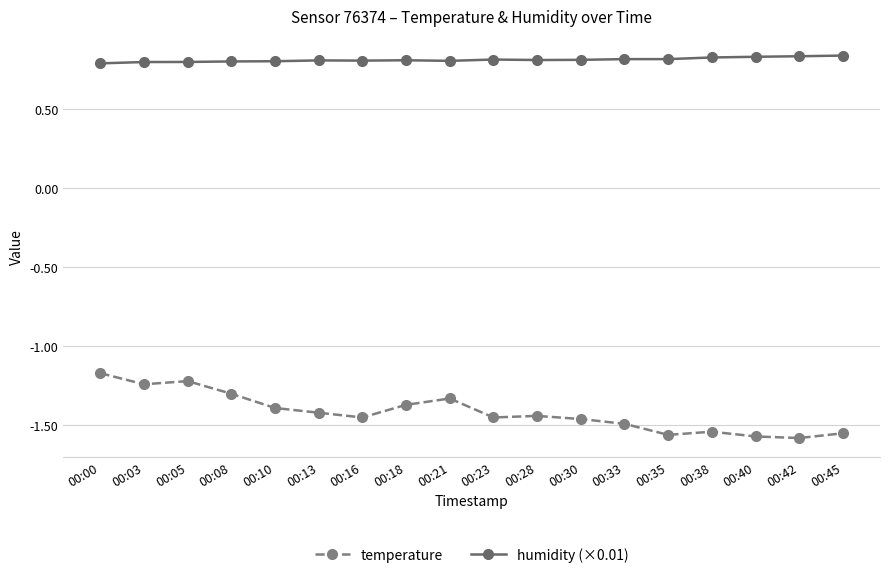

What is the difference between the highest and lowest values at 00:03?

2.0